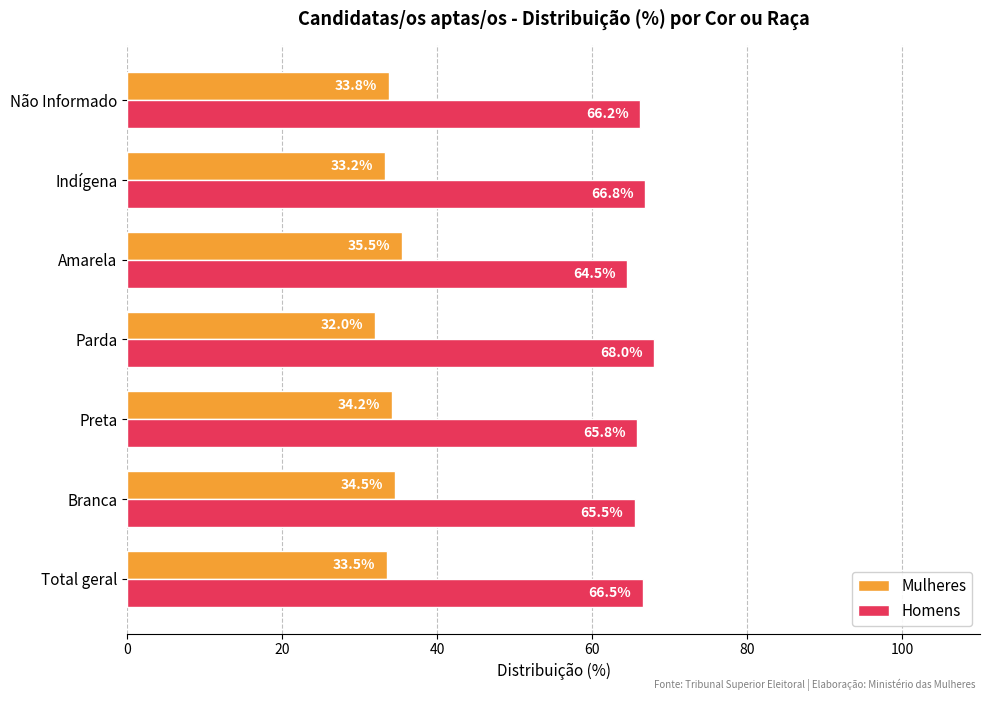

What is the sum of the Mulheres values at Indígena and Total geral?

66.7